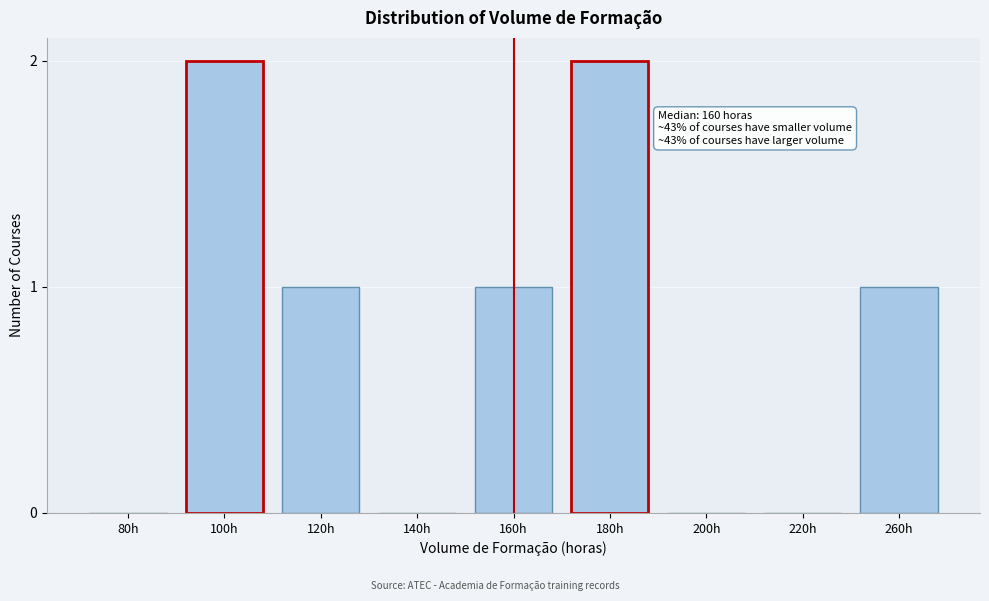

Reading left to right, transcribe all the data shown in this chart.

80h=0	100h=2	120h=1	140h=0	160h=1	180h=2	200h=0	220h=0	260h=1